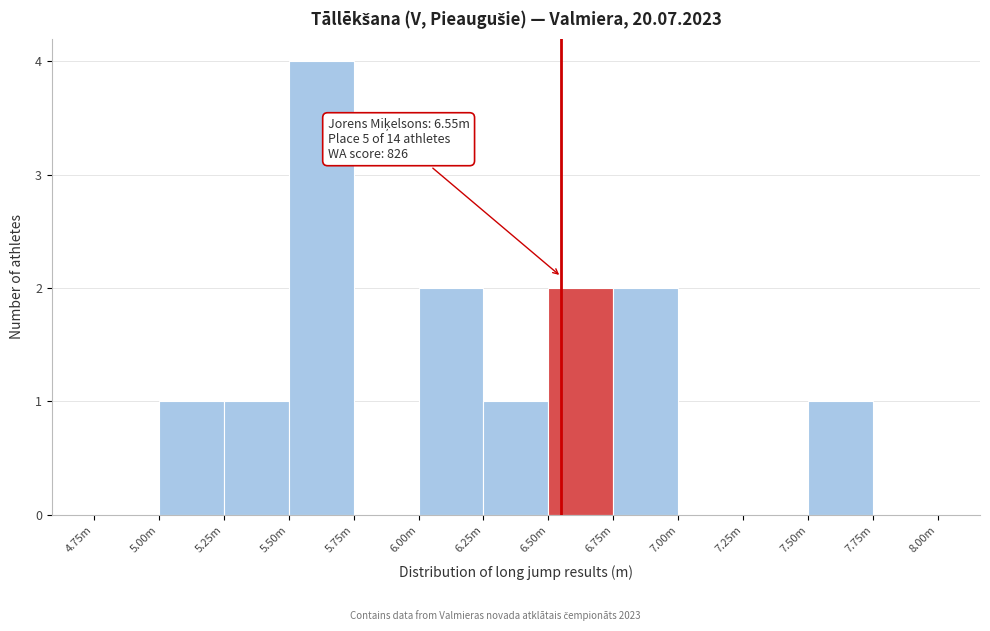

Reading left to right, transcribe all the data shown in this chart.

4.75m=0	5.00m=1	5.25m=1	5.50m=4	5.75m=0	6.00m=2	6.25m=1	6.50m=2	6.75m=2	7.00m=0	7.25m=0	7.50m=1	7.75m=0